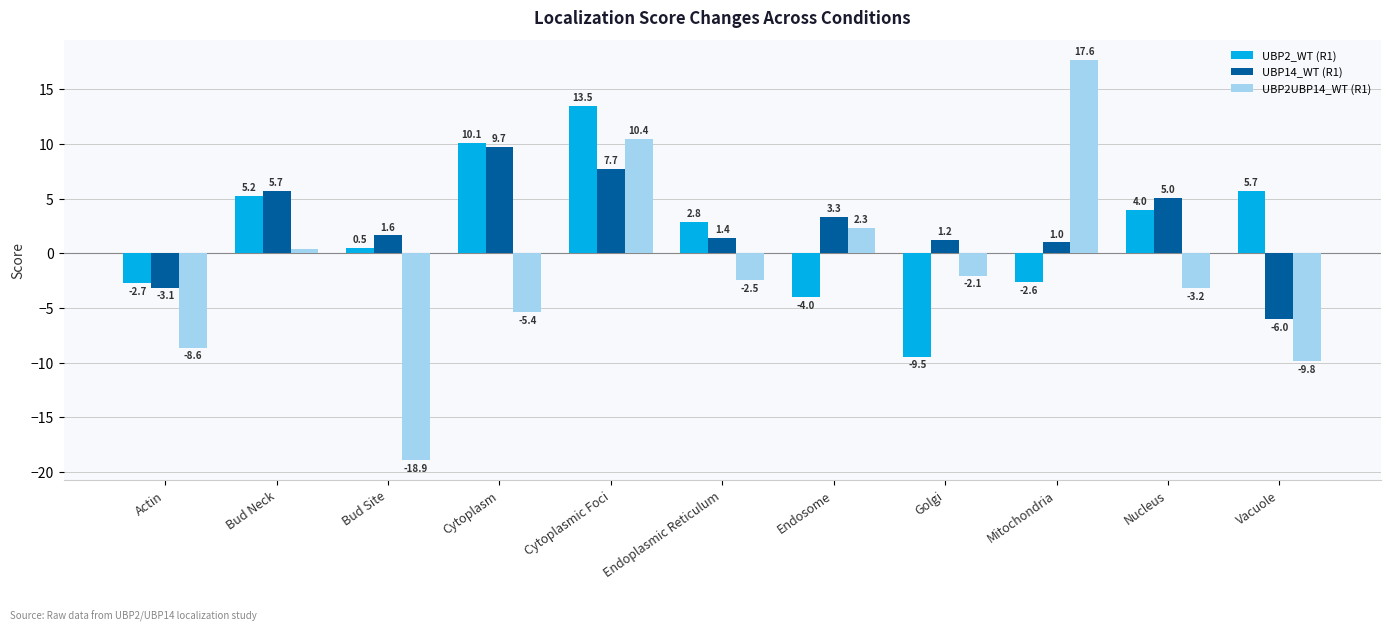

Which series changed the most between Mitochondria and Vacuole?

UBP2UBP14_WT (R1)